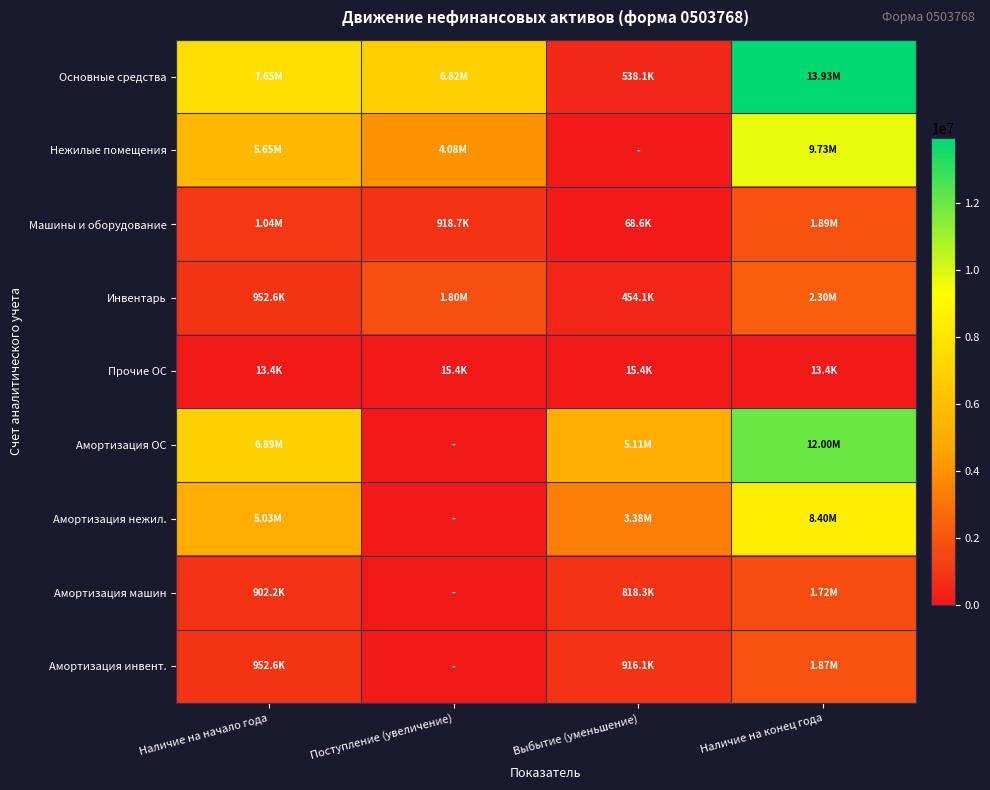

Between Наличие на конец года and Наличие на начало года, which is larger?

Наличие на конец года